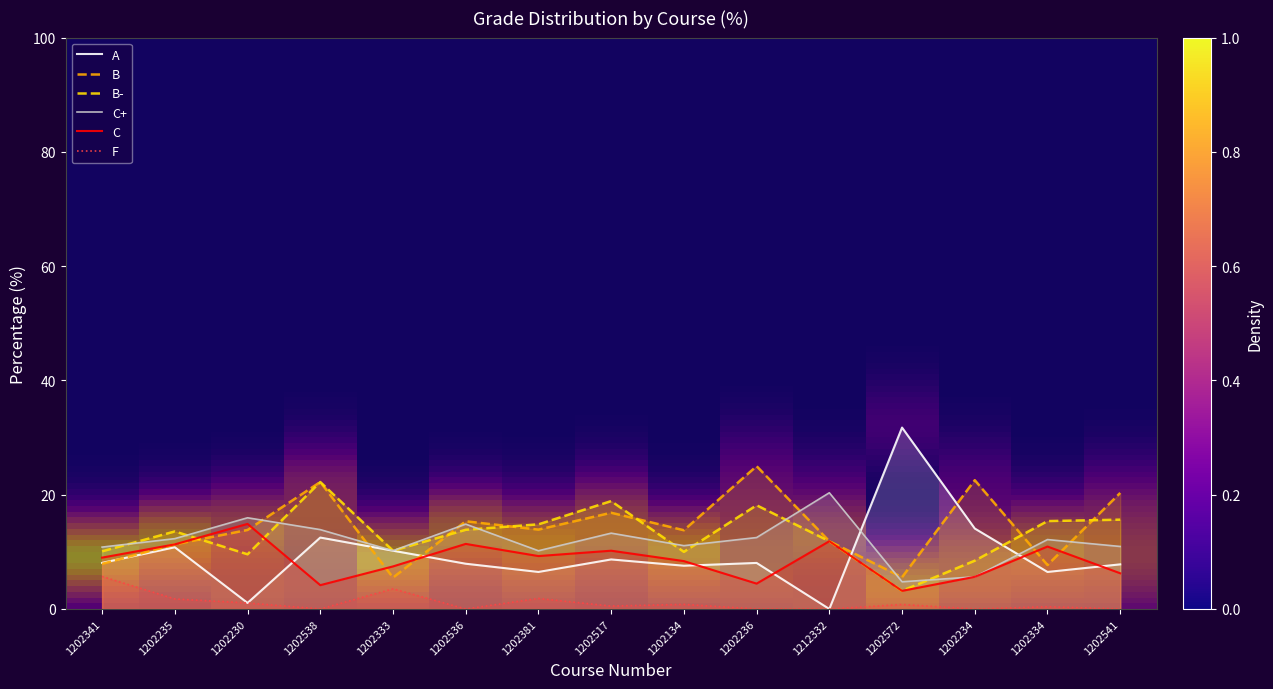

Where does the C series first go above 8?

1202341